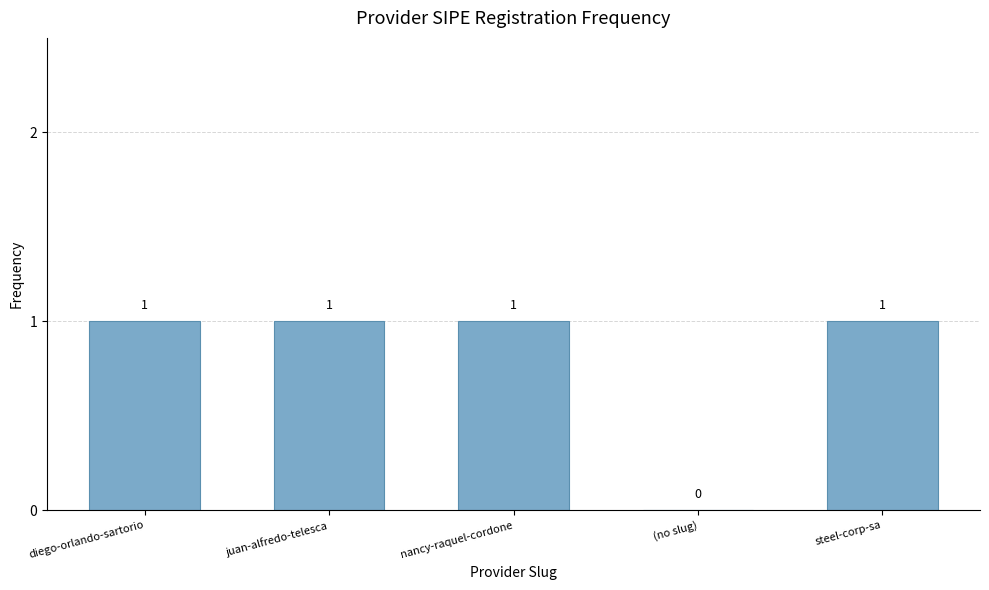

At which label is the value closest to 0?

(no slug)